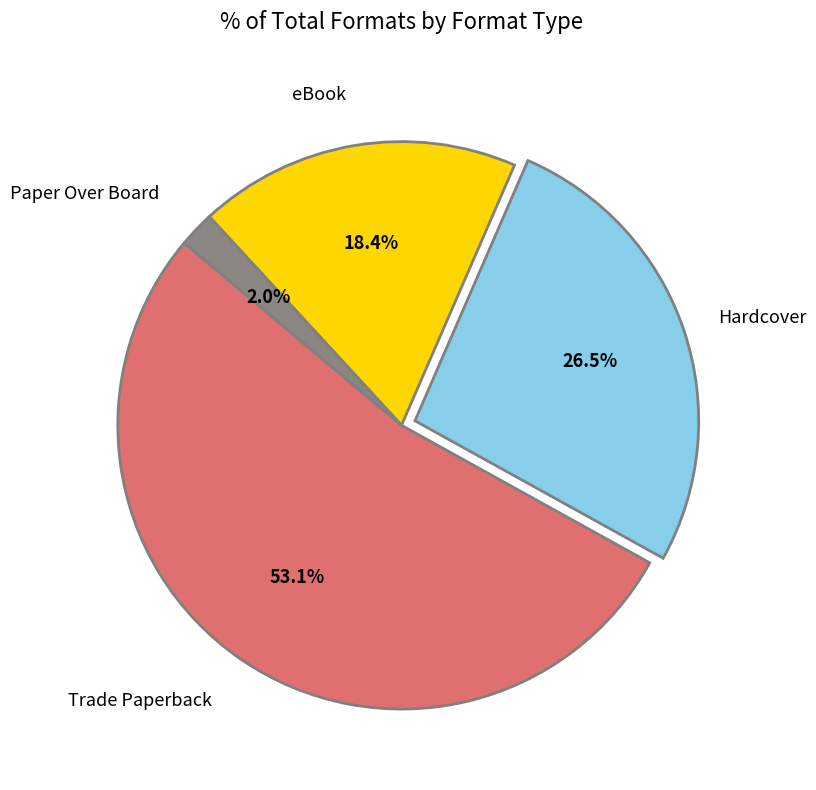

Does any single category account for the majority?

Yes